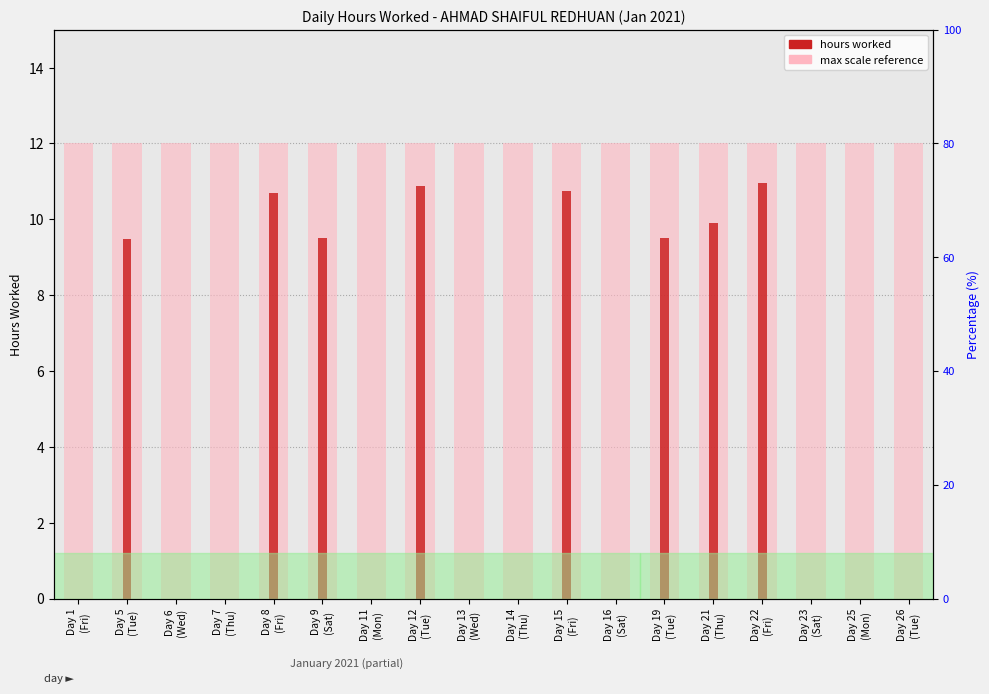

Which category has the highest value across all series?

Day 22
(Fri)